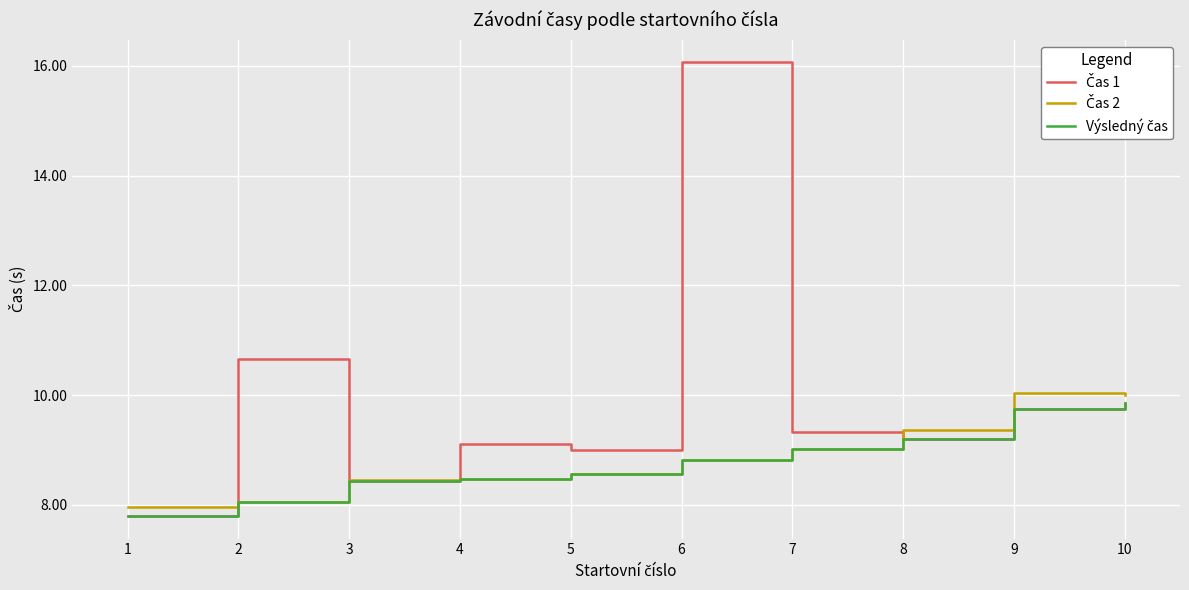

What is the greatest value displayed?

16.1